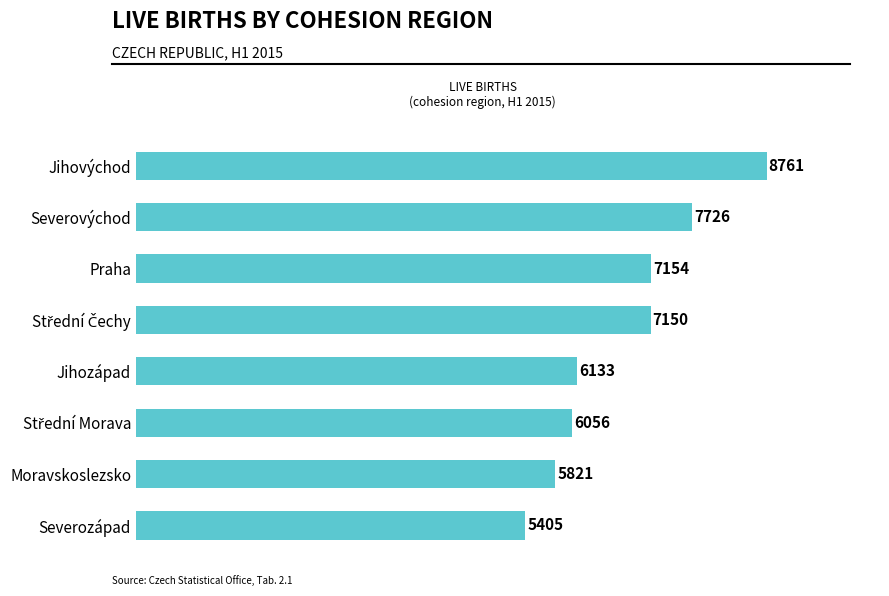

Approximately how many times larger is the value at Moravskoslezsko compared to Severovýchod?

0.8